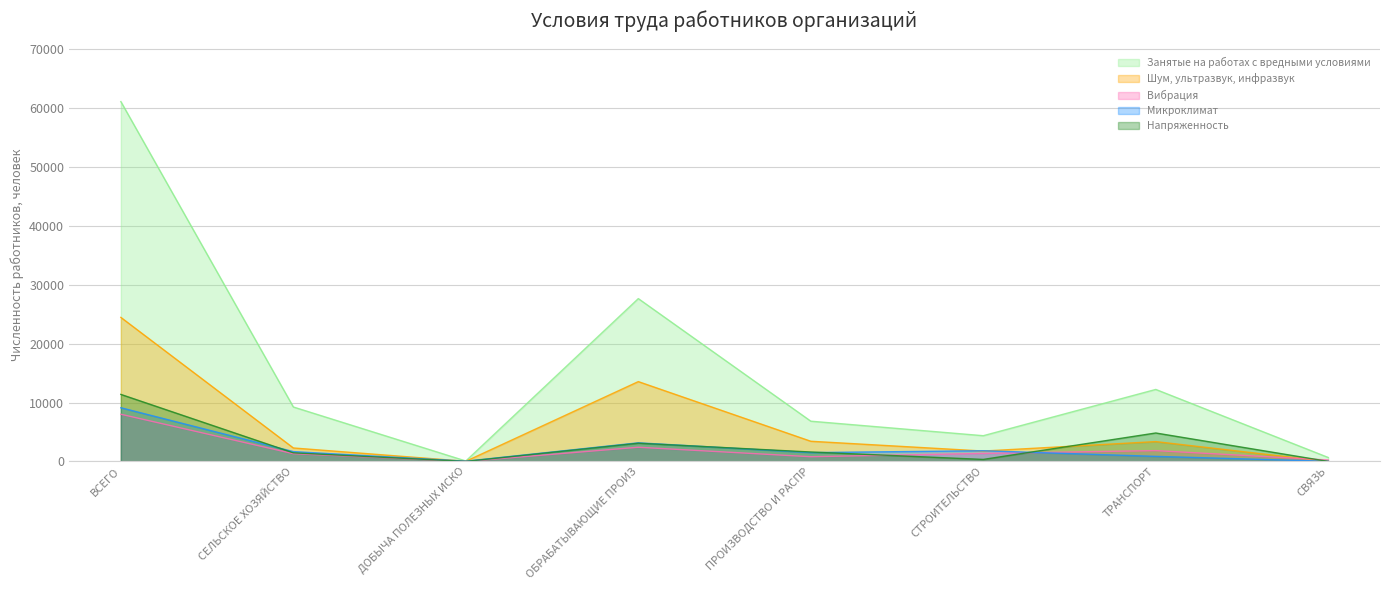

What is the value of the Вибрация point at the 1st from the left?

8010